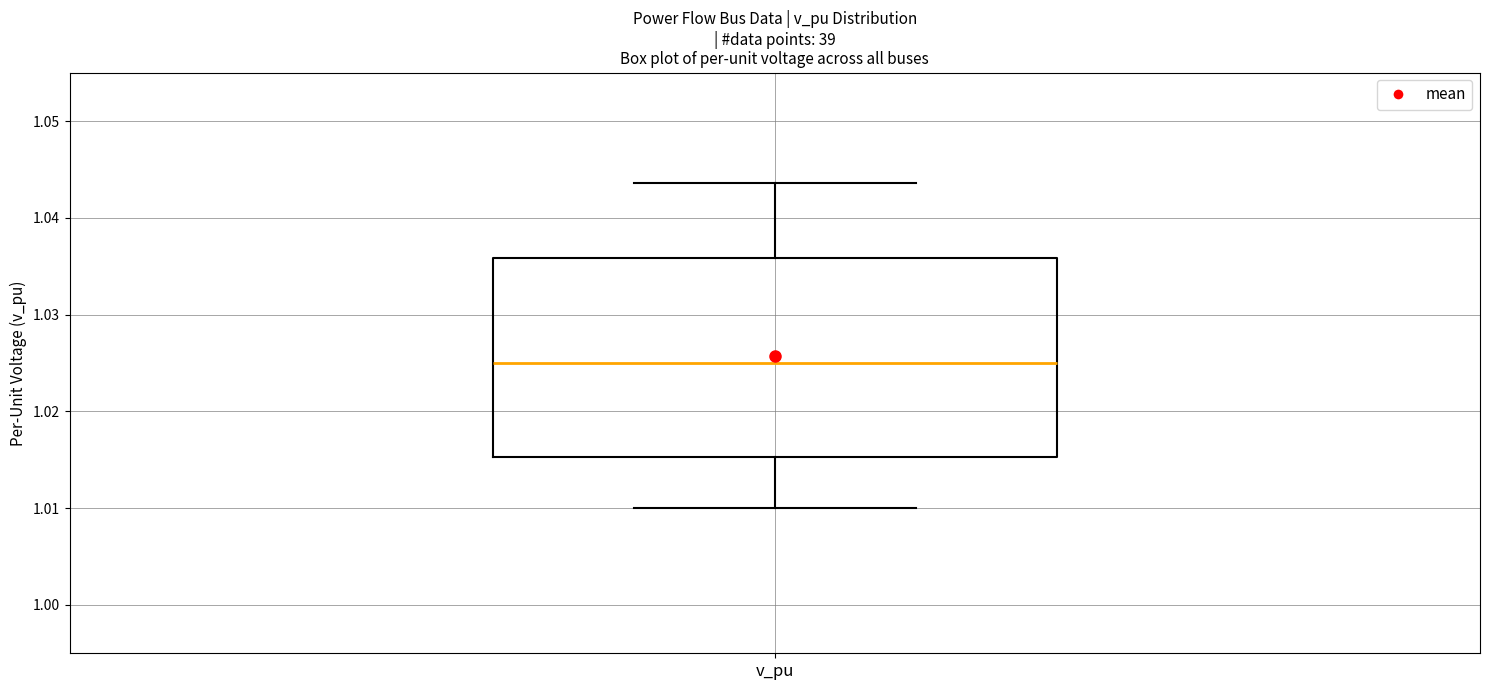

Transcribe this box plot: give where the median line is, the range the box spans, and where the two whiskers end, as read against the y-axis. The values are not printed on the chart, so give them approximately, as read against the axis.

median 1.025, box 1.015 to 1.036, whiskers 1.010 to 1.044